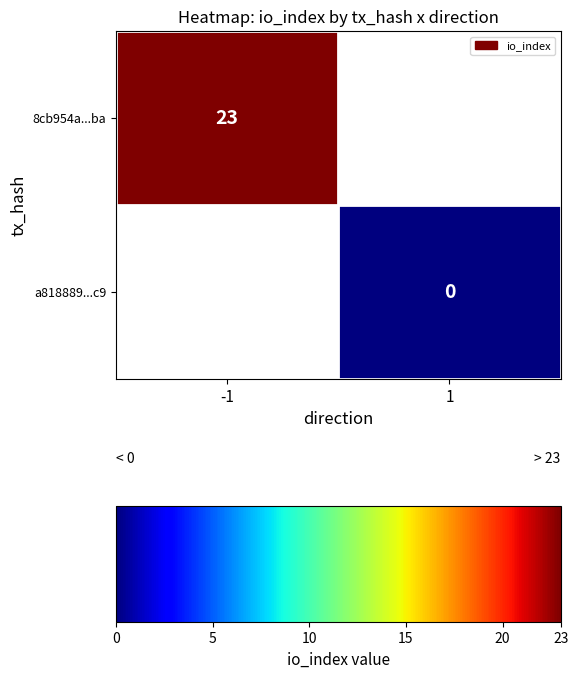

List the series in order of their overall mean, lowest first.

8cb954a...ba, a818889...c9